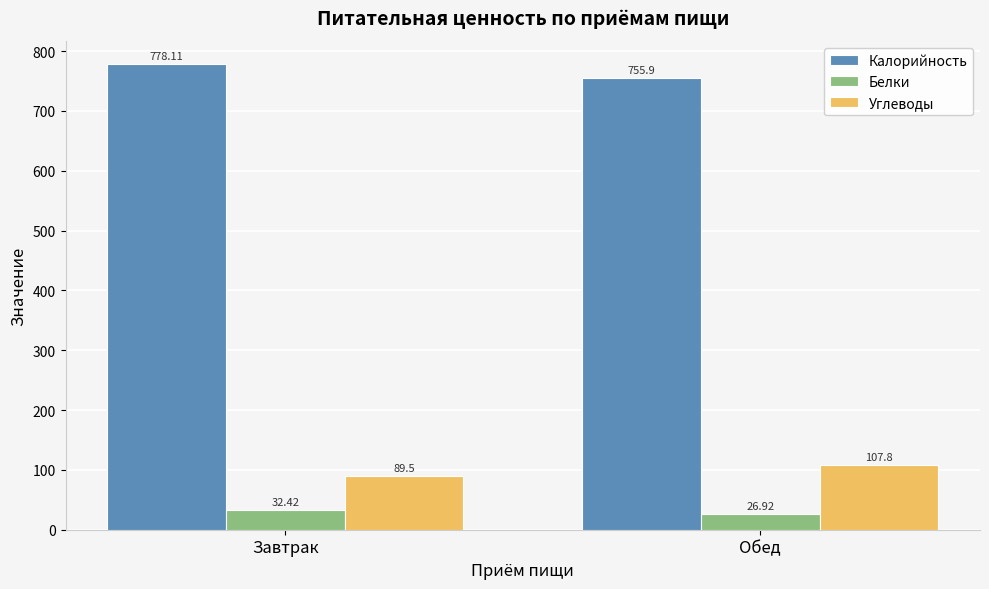

At which label does Углеводы first exceed 107?

Обед